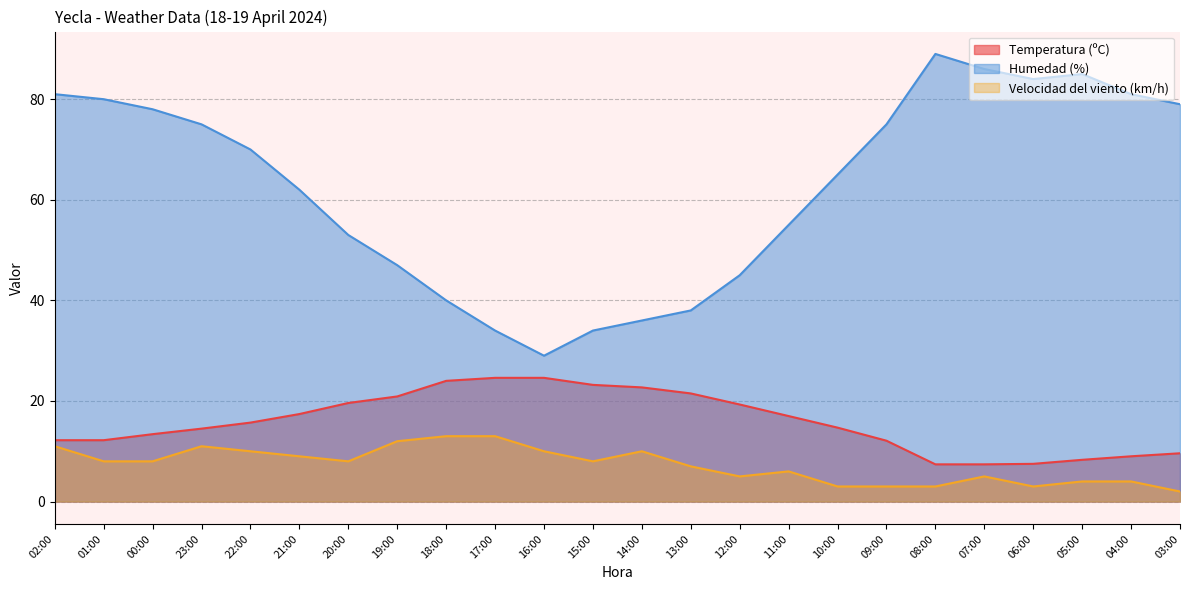

True or false: Temperatura (ºC) has a value of 18.4 at 00:00.

False